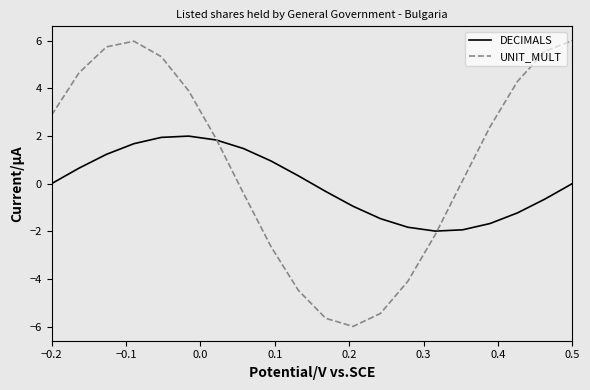

Which series has the widest spread of values?

UNIT_MULT